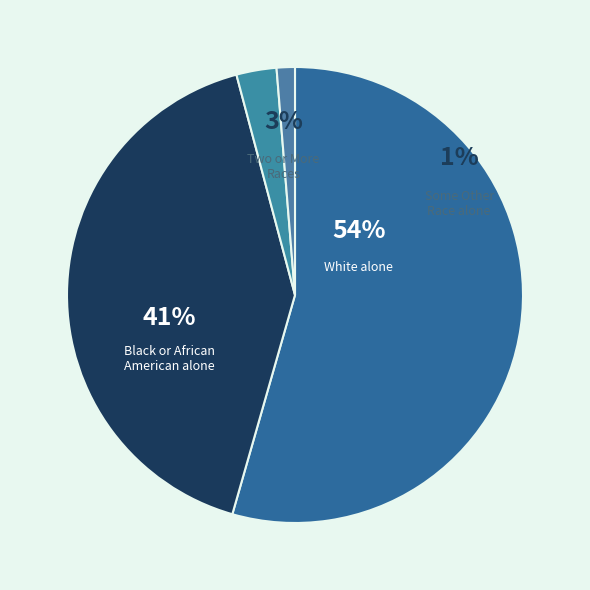

Is it true that Two or More Races is 13% of the pie?

False